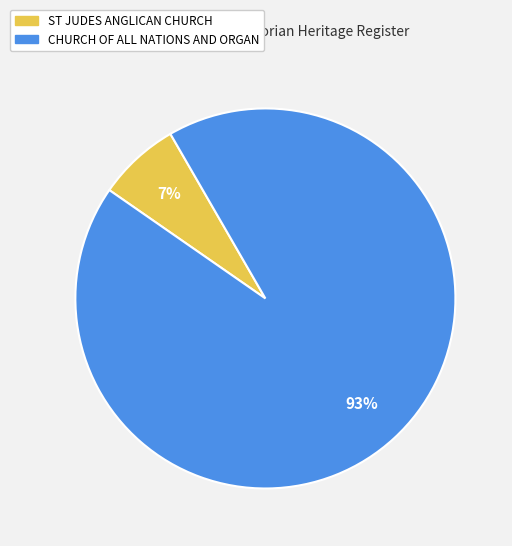

Approximately how many times larger is the value at ST JUDES ANGLICAN CHURCH compared to CHURCH OF ALL NATIONS AND ORGAN?

0.1